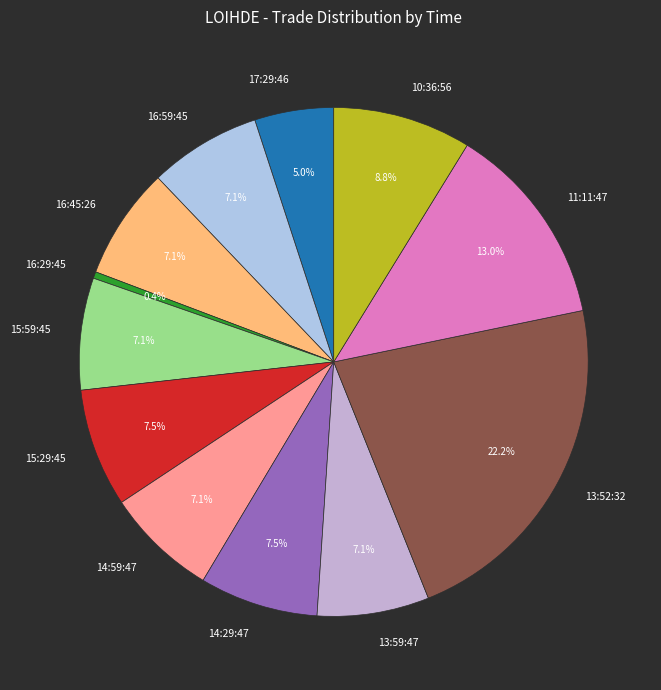

To the nearest percent, what portion does 14:59:47 represent?

7%